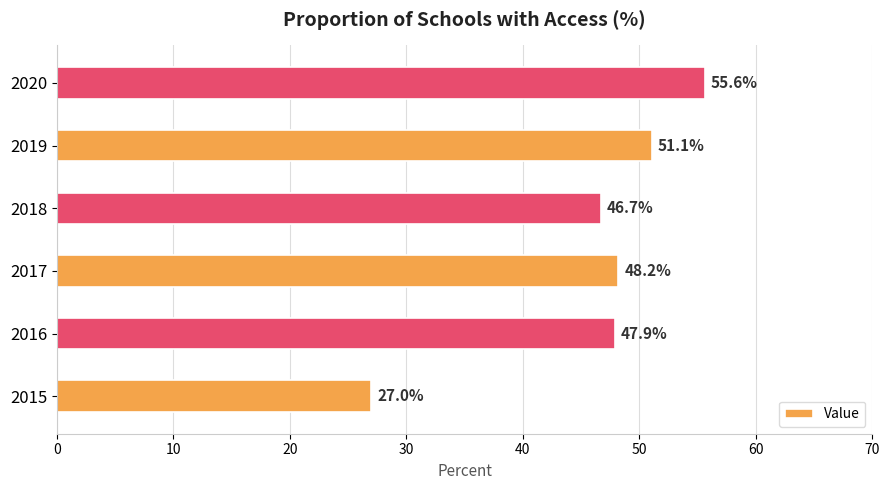

List the labels in order of value, largest first.

2020, 2019, 2017, 2016, 2018, 2015